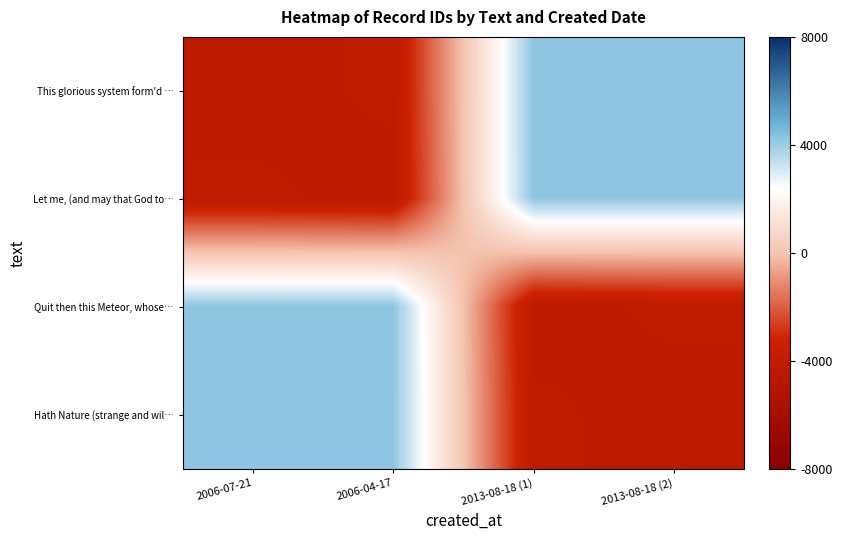

What is the greatest value displayed?

4204.5